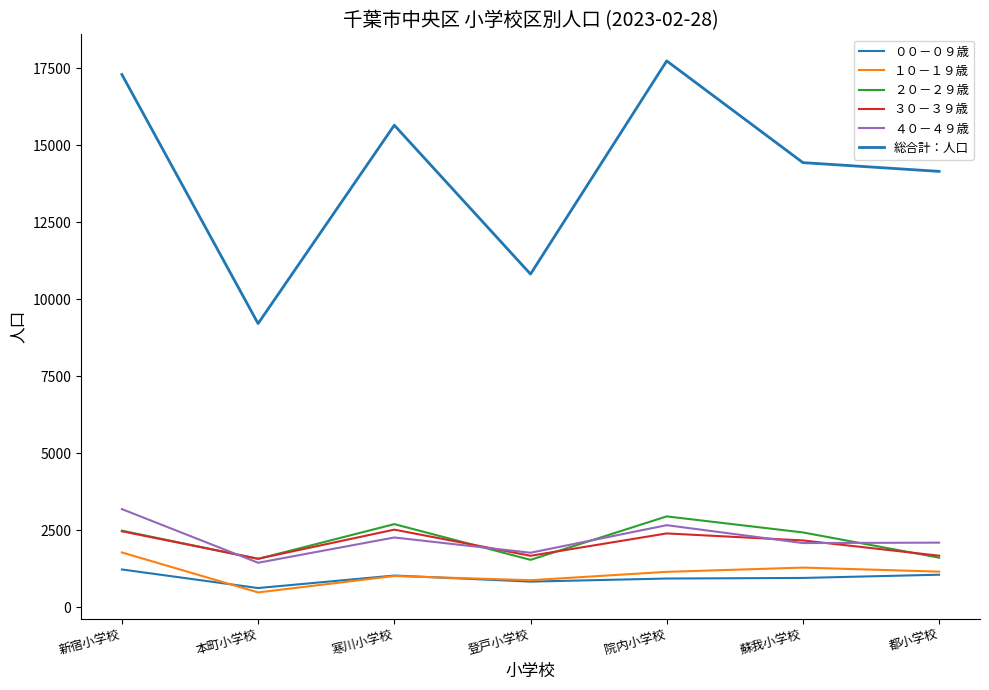

In ２０－２９歳, how many points are higher than both neighbors (excluding endpoints)?

2